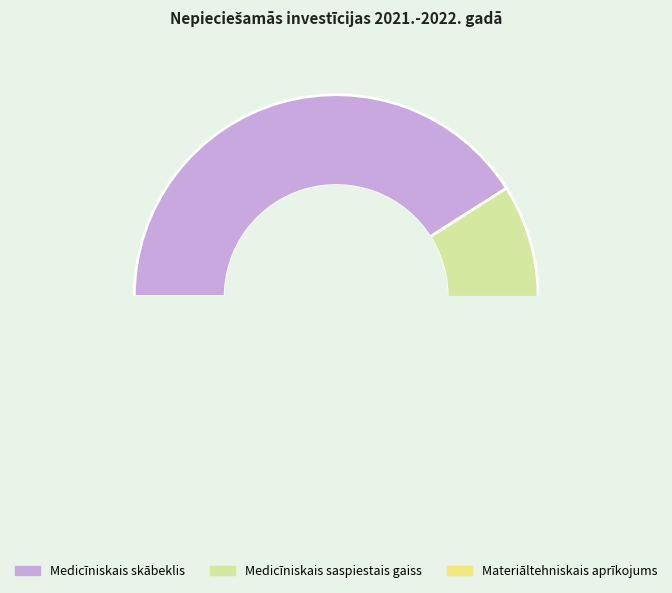

Which category has the smallest portion of the pie?

Medicīniskais saspiestais gaiss